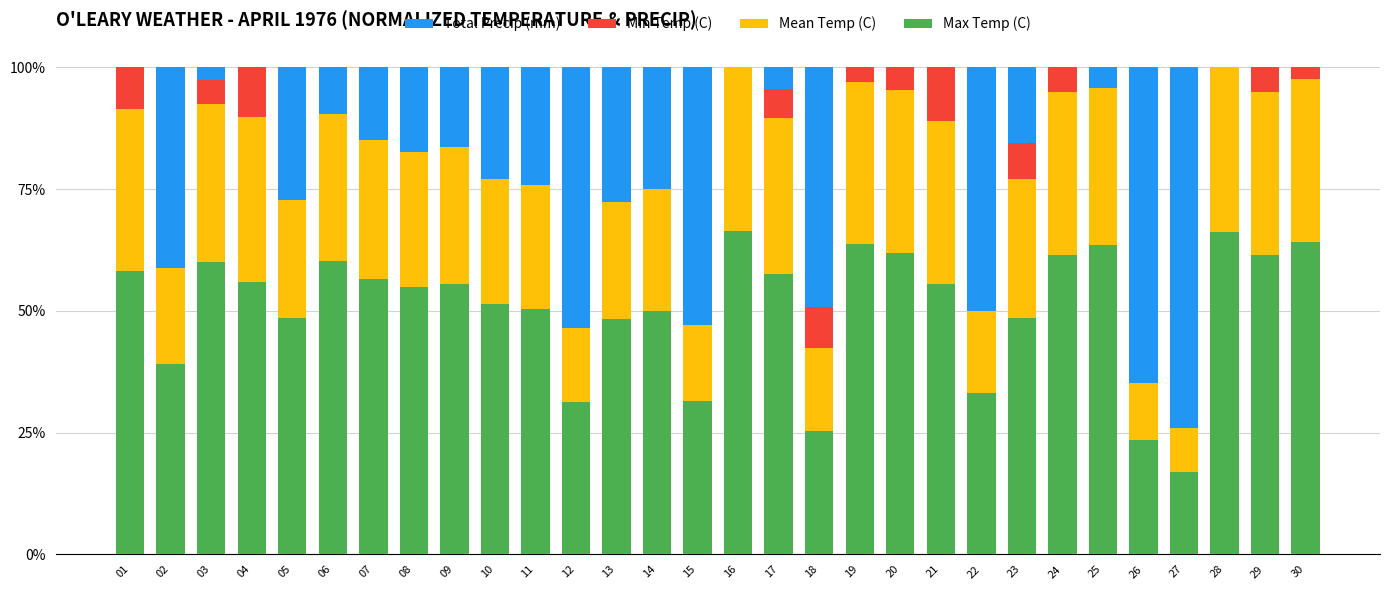

True or false: Max Temp (C) has a value of 61.6 at 29.

True